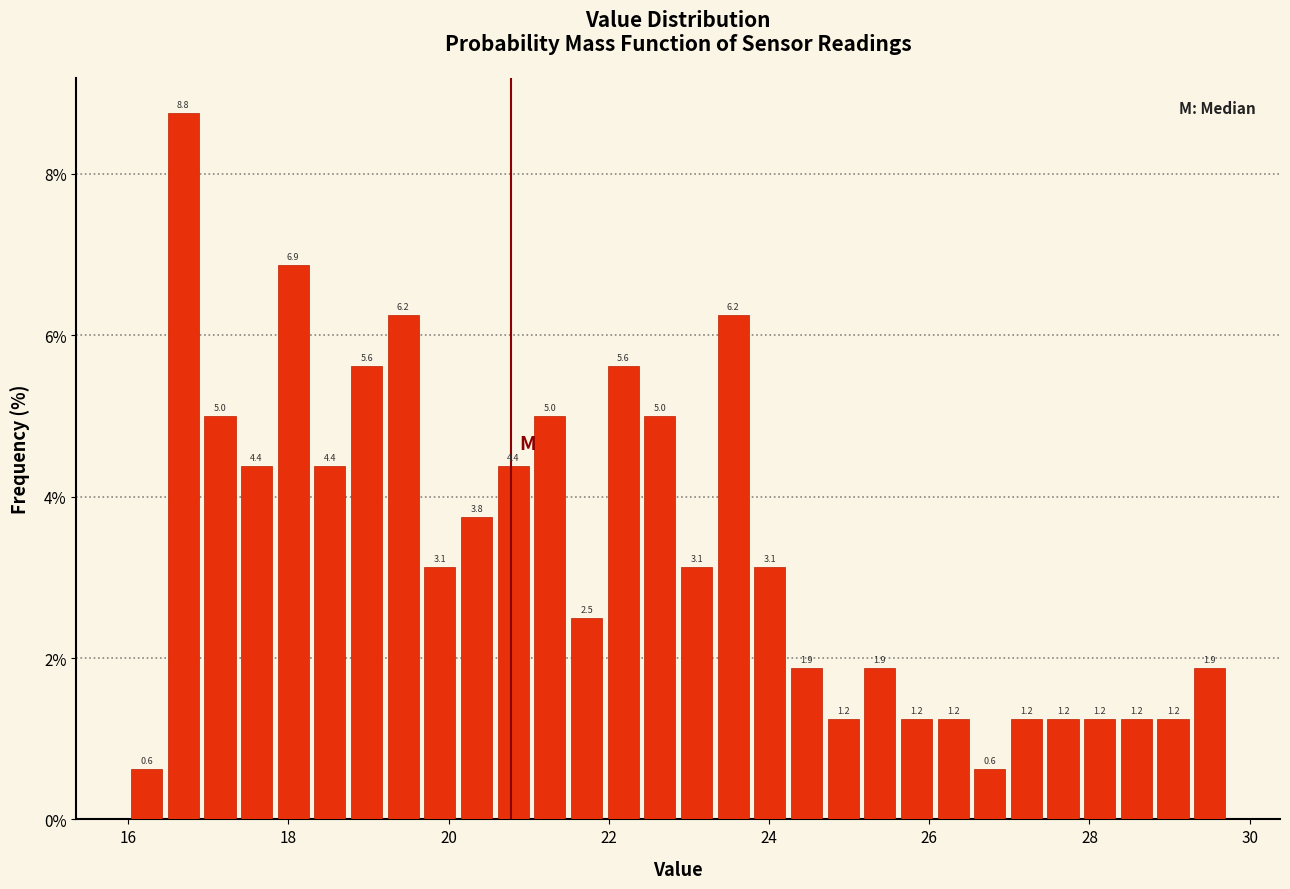

Read against the x-axis, roughly where is the centre of the tallest bar?

16.6